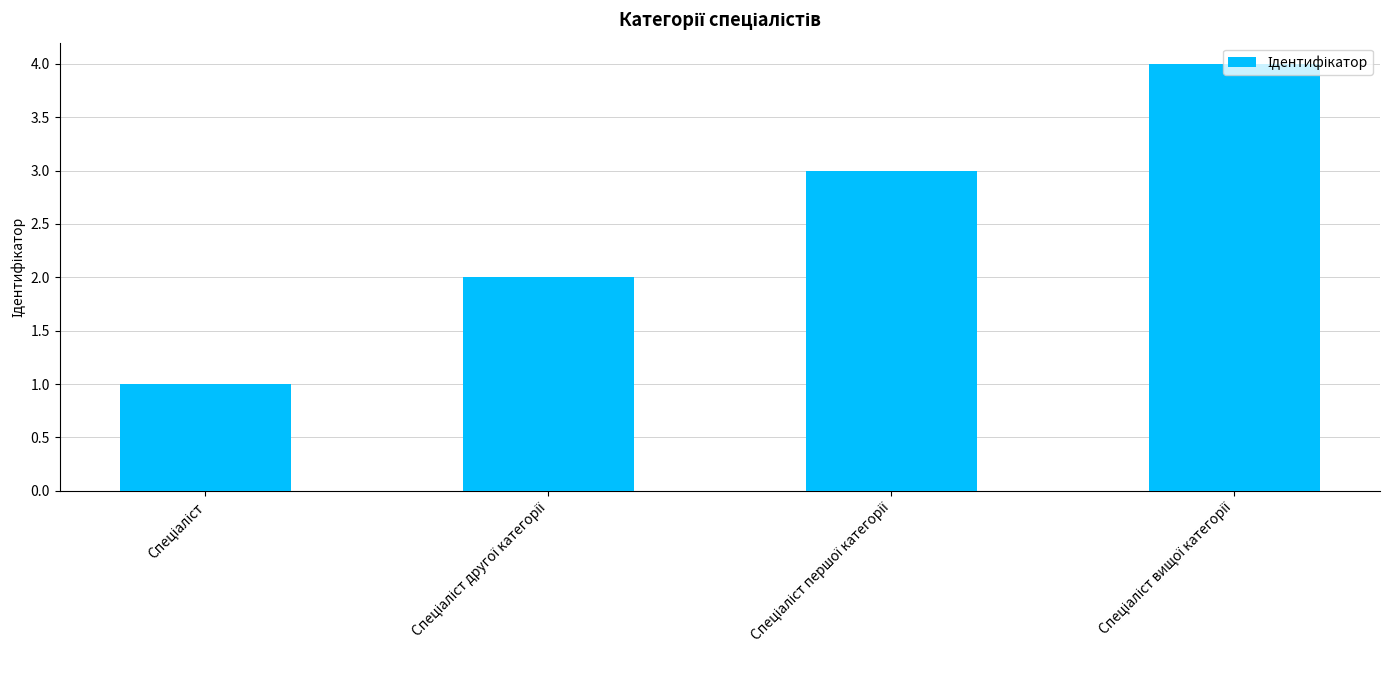

What is the maximum value shown in the chart?

4